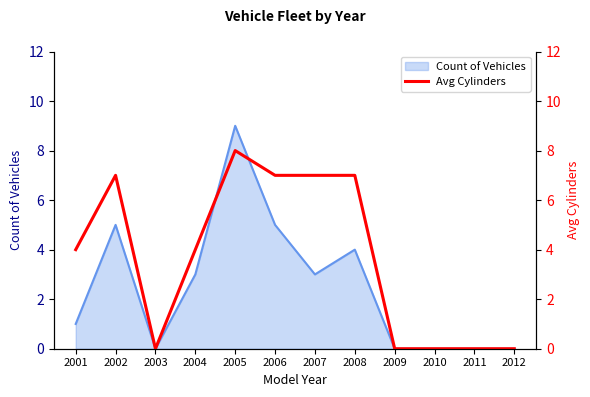

How many data points does each series have?

12